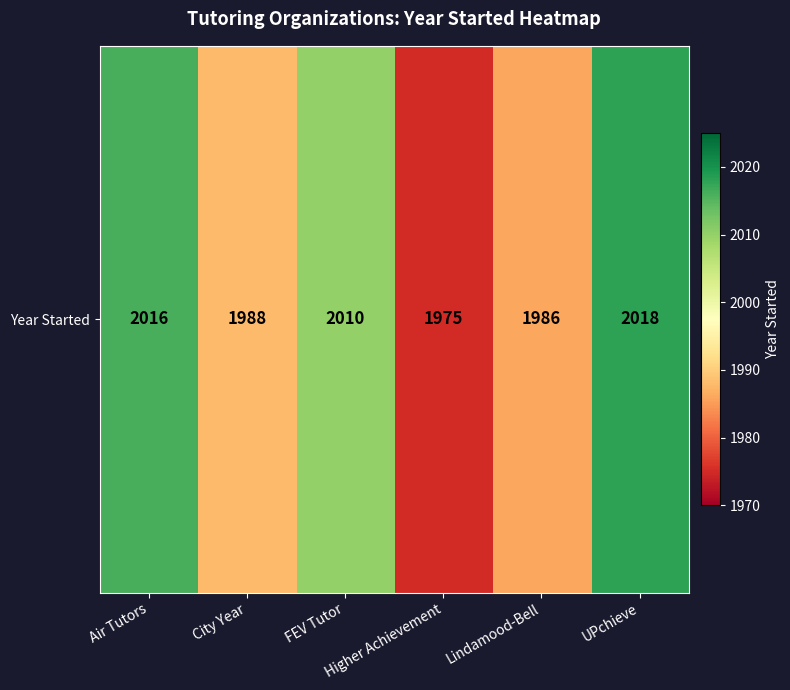

Count the number of values greater than 2010.

2